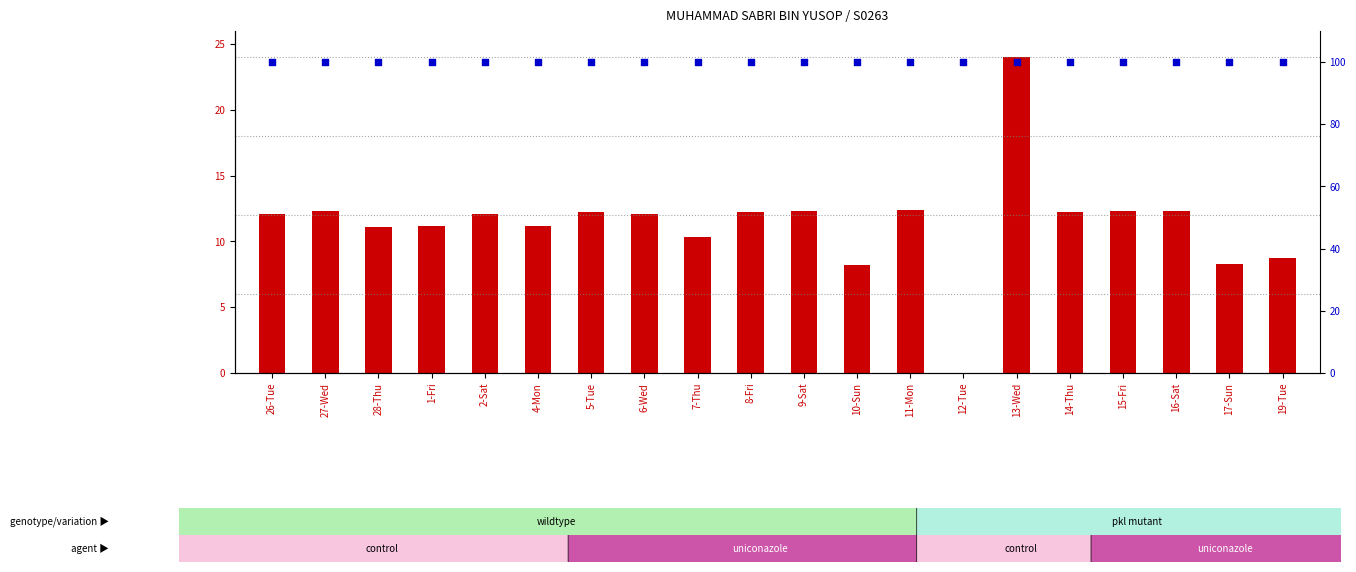

Which series has the largest total across all categories?

percentile rank within the sample